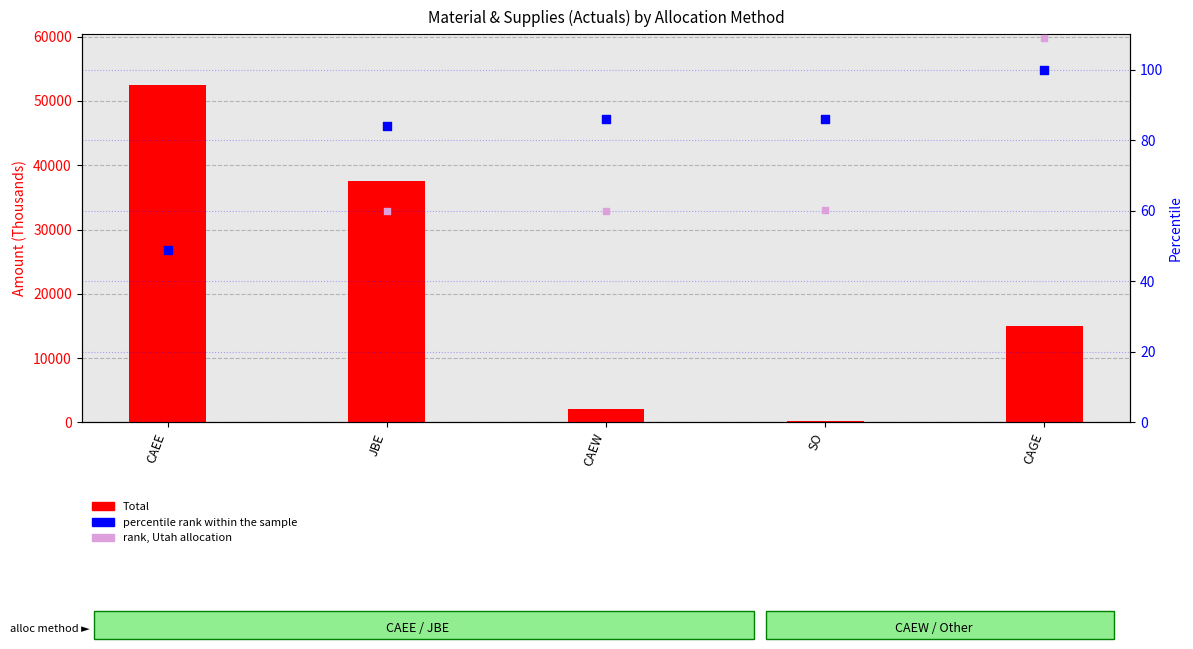

Which series has the largest total across all categories?

Total